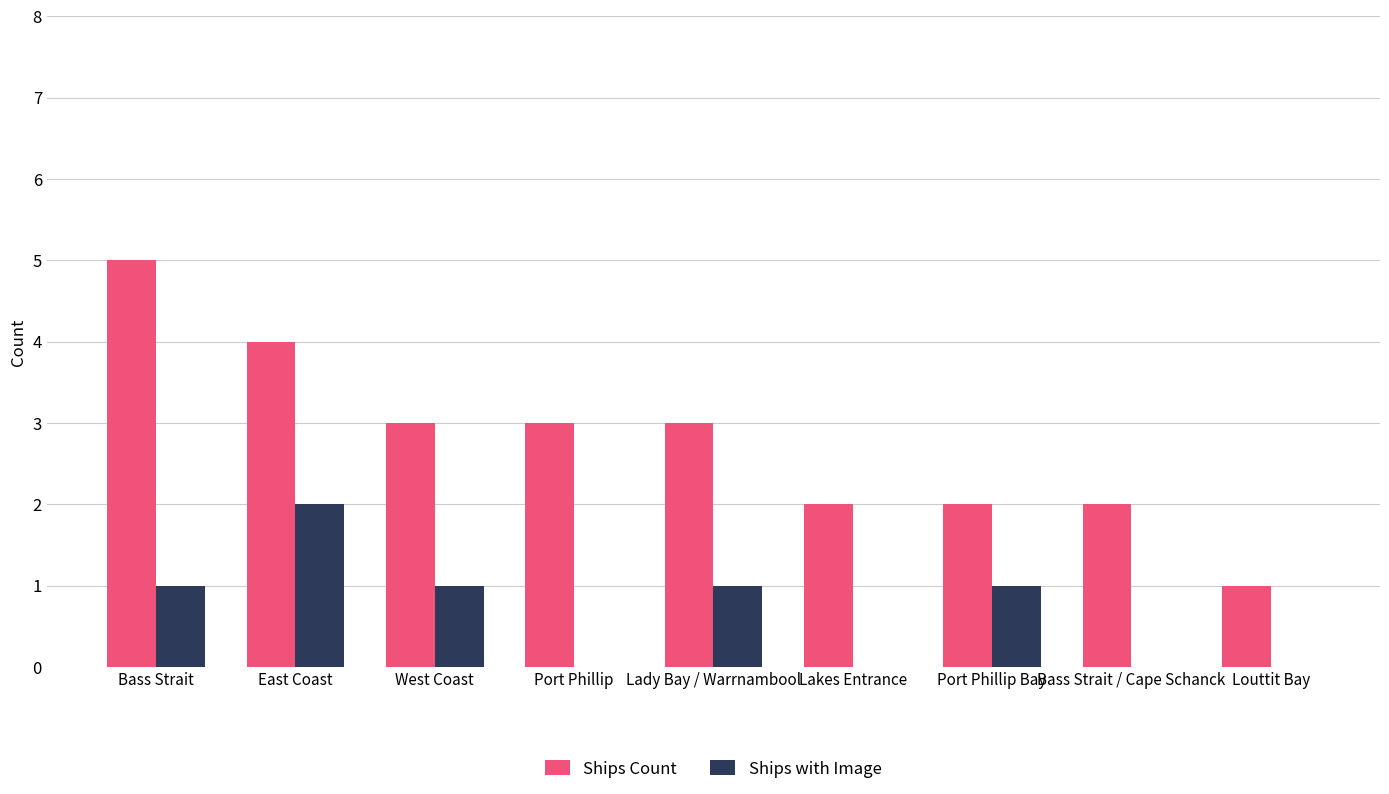

What is the total value across all series at Port Phillip?

3